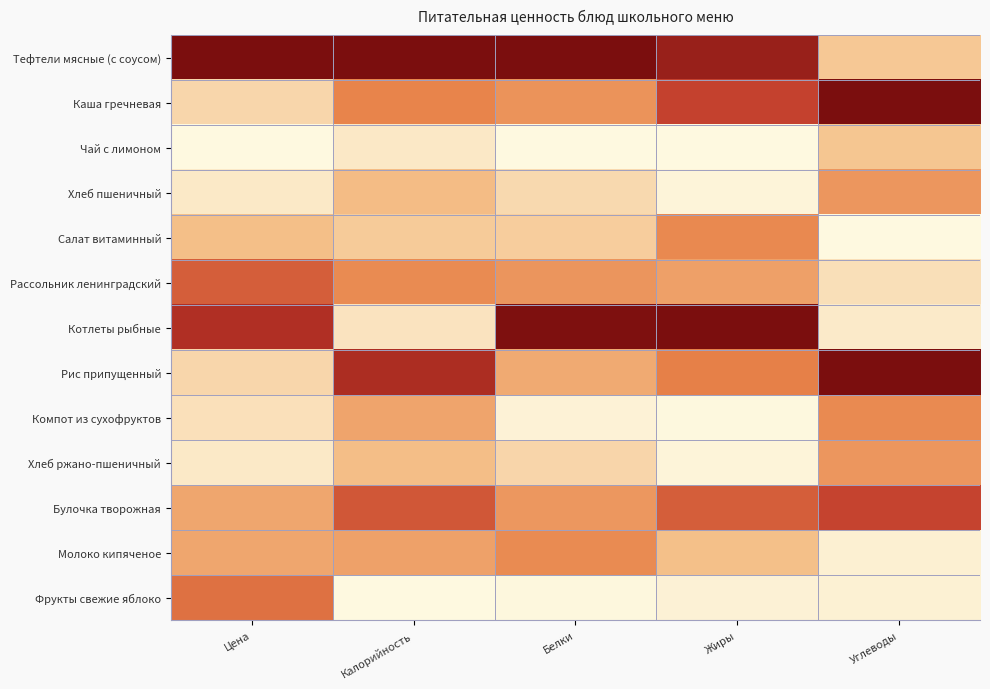

At which category is the sum across all series the highest?

Калорийность